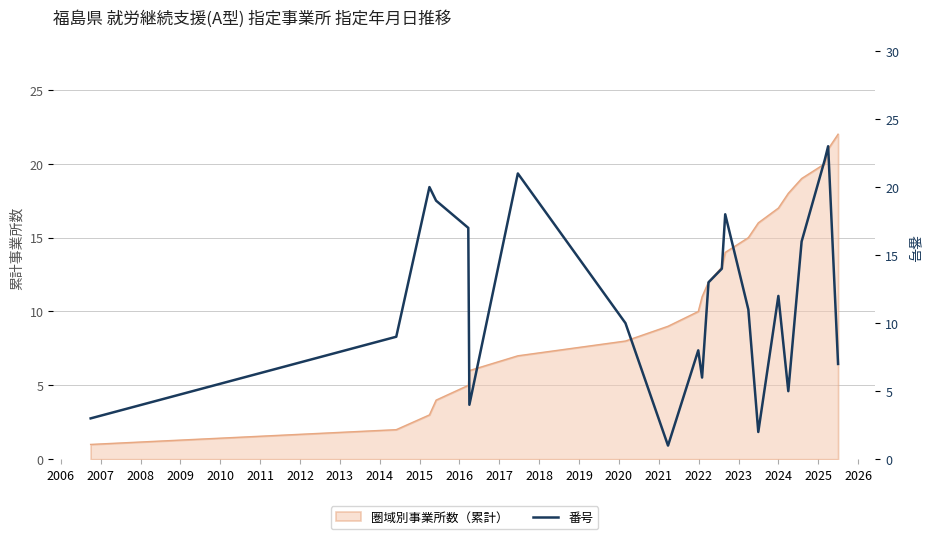

How many lines are shown in the chart?

1